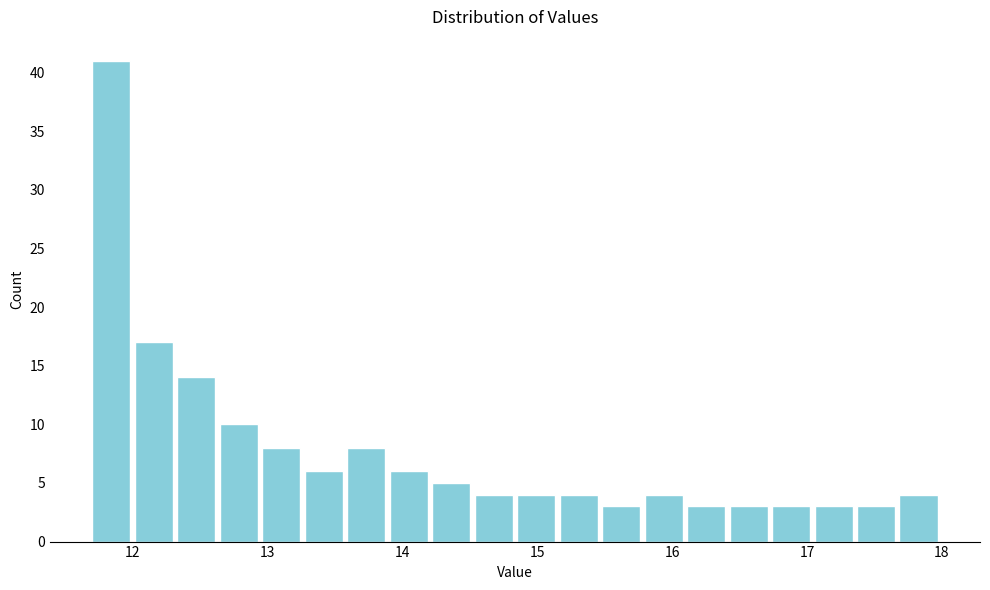

Around what value on the x-axis is the tallest bar? Give the approximate position of its centre, as read against the axis.

11.8